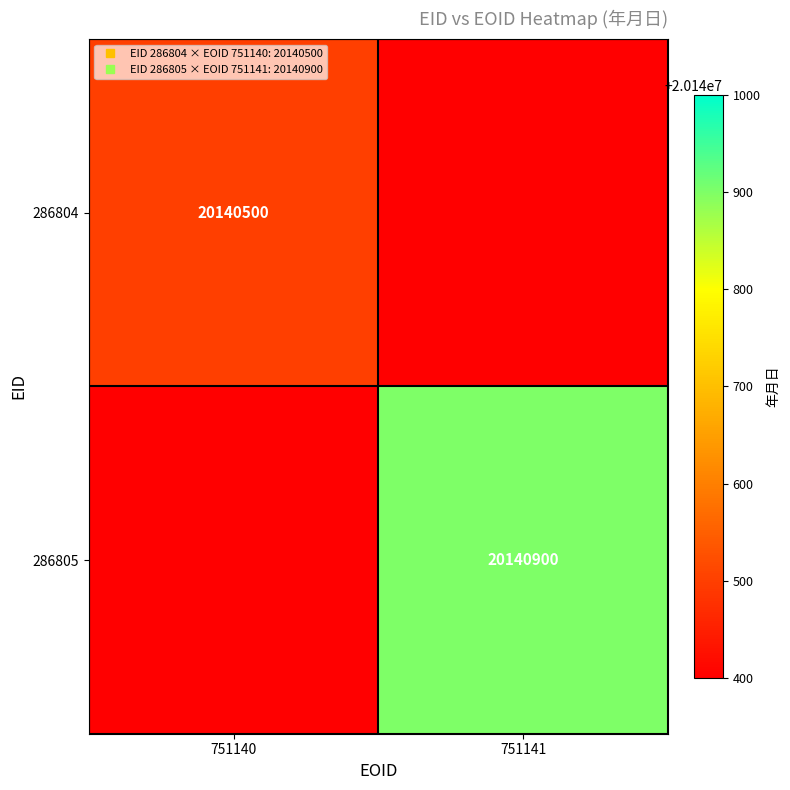

How many categories are shown in the chart?

2